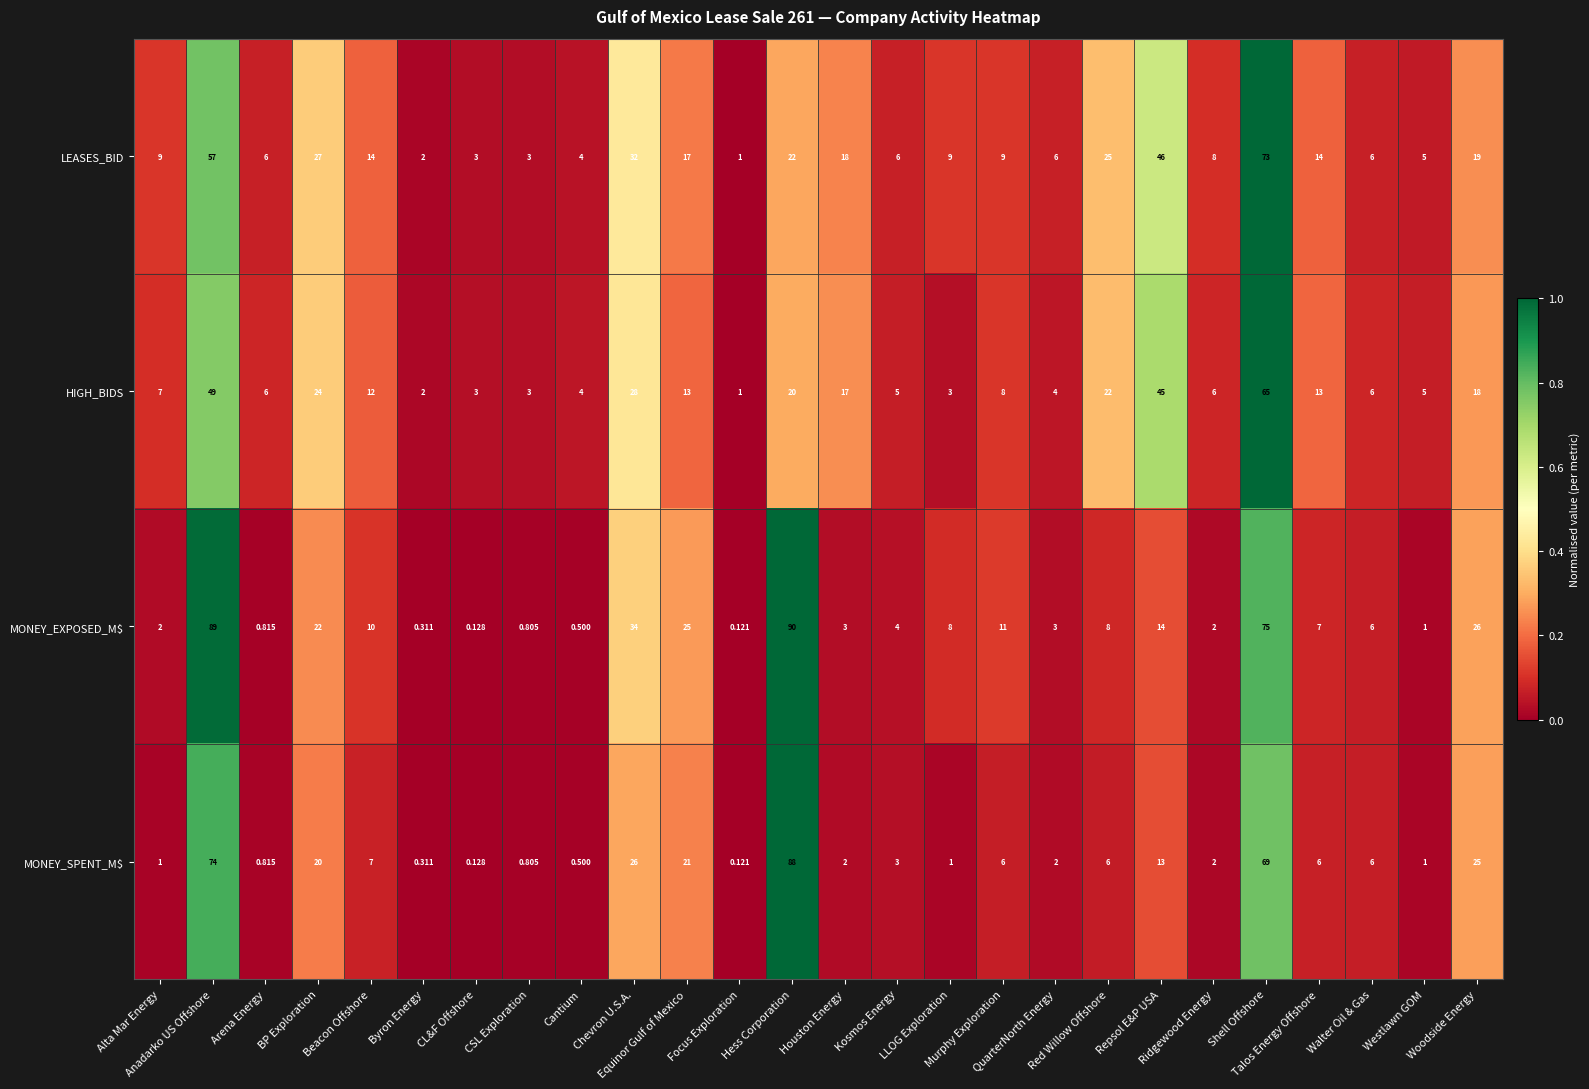

Which series has the largest total across all categories?

MONEY_EXPOSED_M$